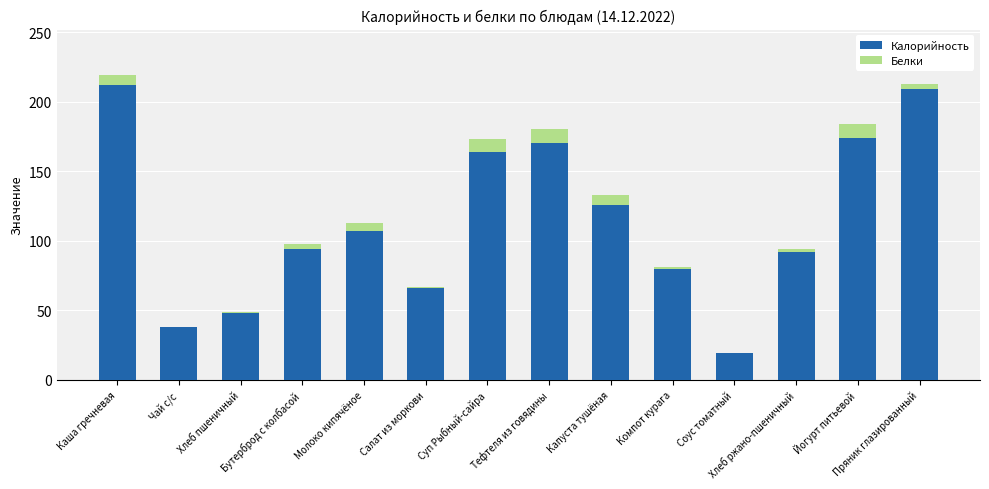

What is the sum of all Калорийность values?

1598.6